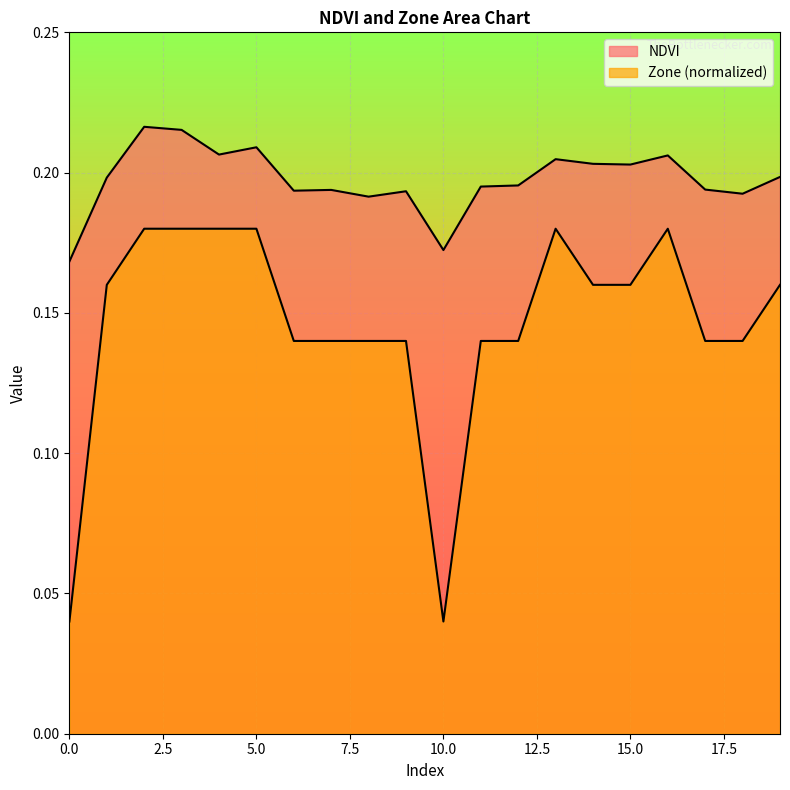

List the labels in order of NDVI value, smallest first.

0, 10, 8, 18, 9, 6, 7, 17, 11, 12, 1, 19, 15, 14, 13, 16, 4, 5, 3, 2